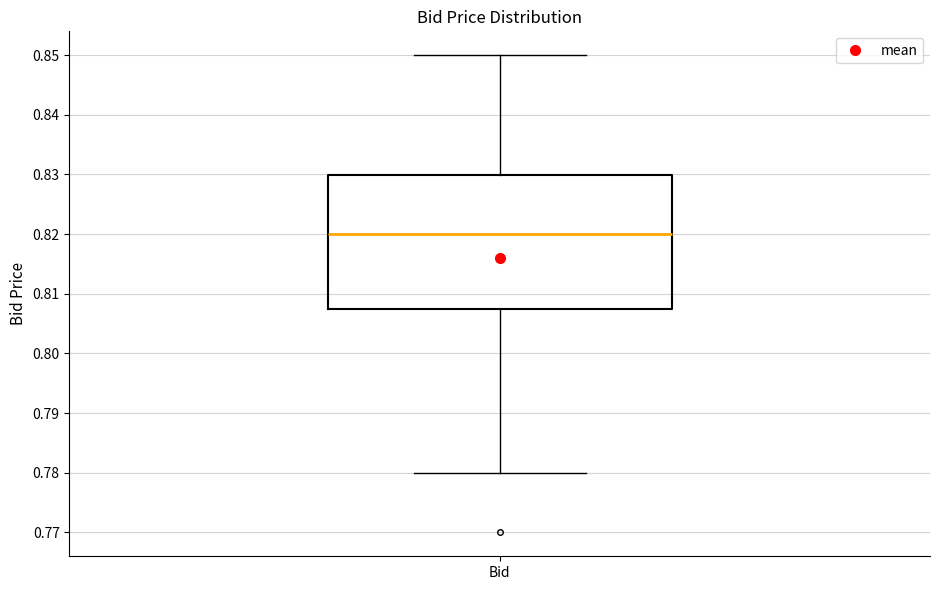

Where does the lower whisker of the box for Bid end on the y-axis? The values are not printed on the chart, so give them approximately, as read against the axis.

0.780